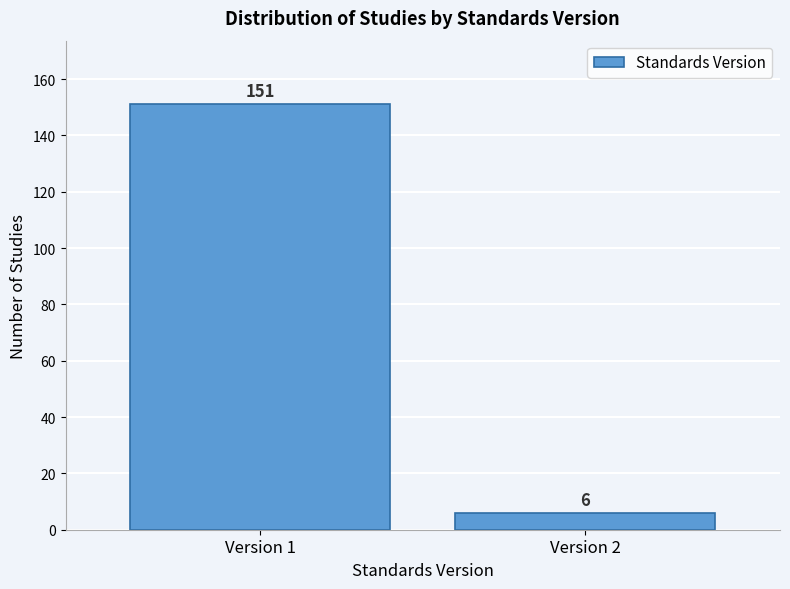

Reading right to left, transcribe all the data shown in this chart.

6	151